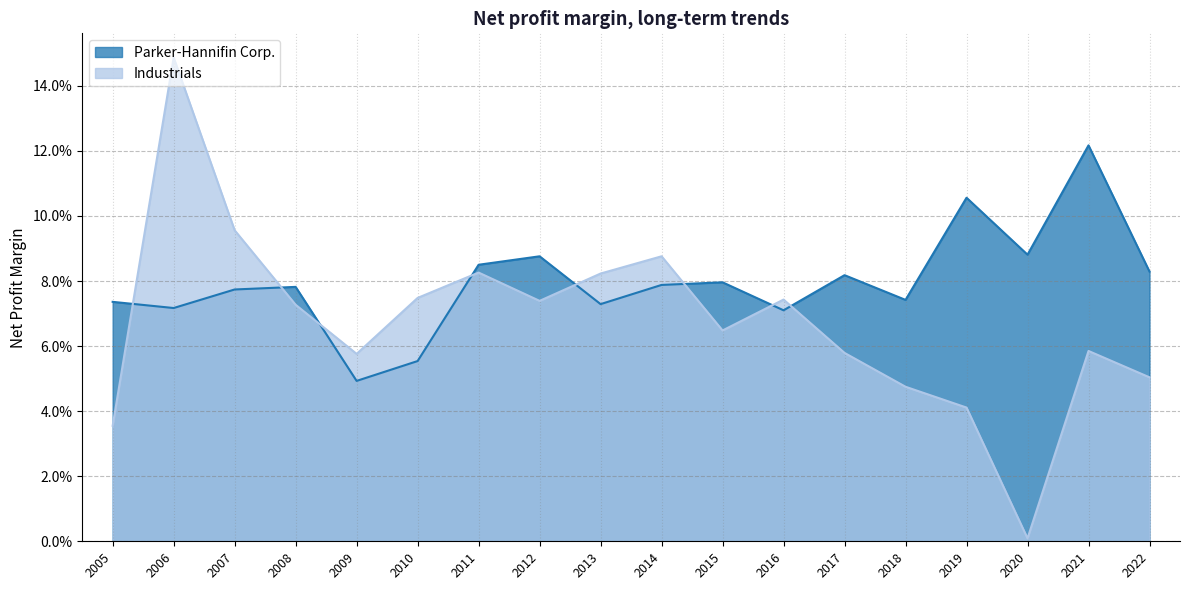

At 2012, list the series in order from smallest to largest.

Industrials, Parker-Hannifin Corp.